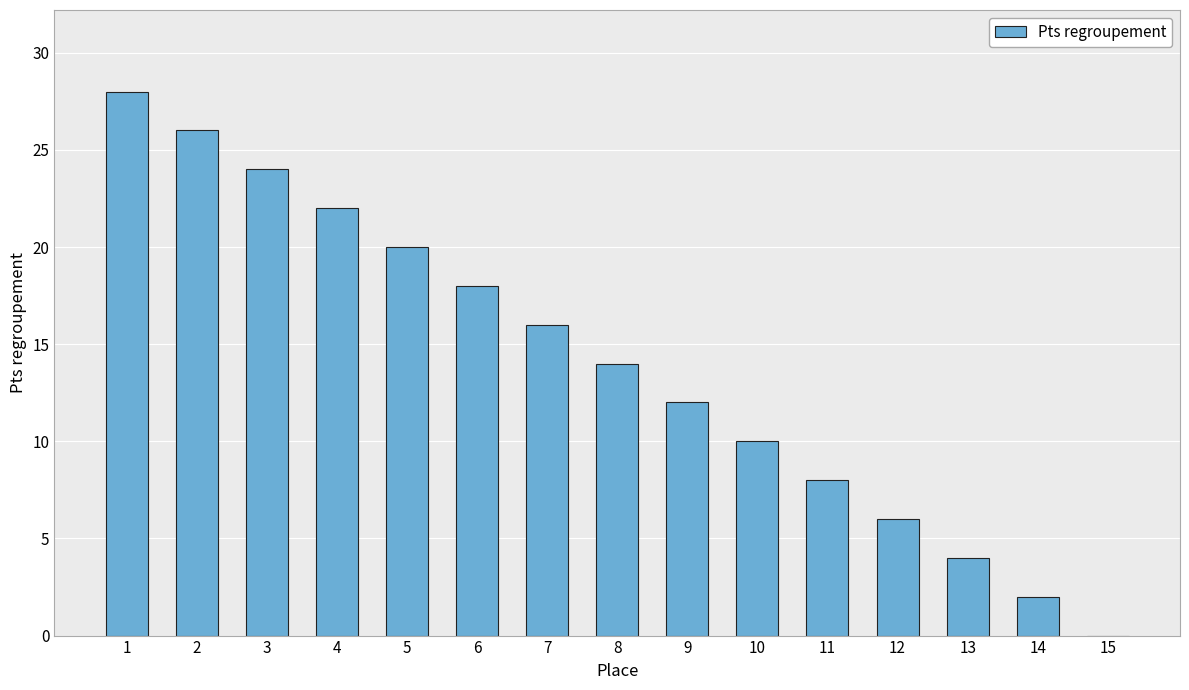

At which label does the data first exceed 14?

1